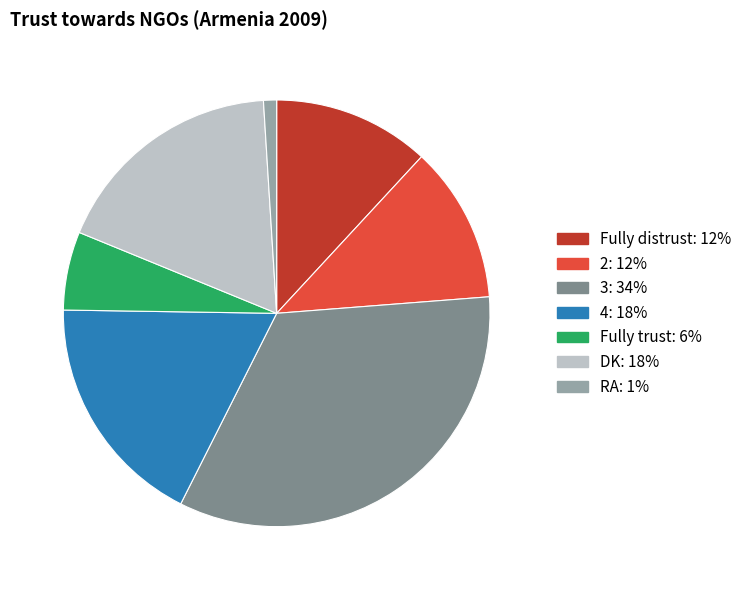

Between DK and RA, which is larger?

DK